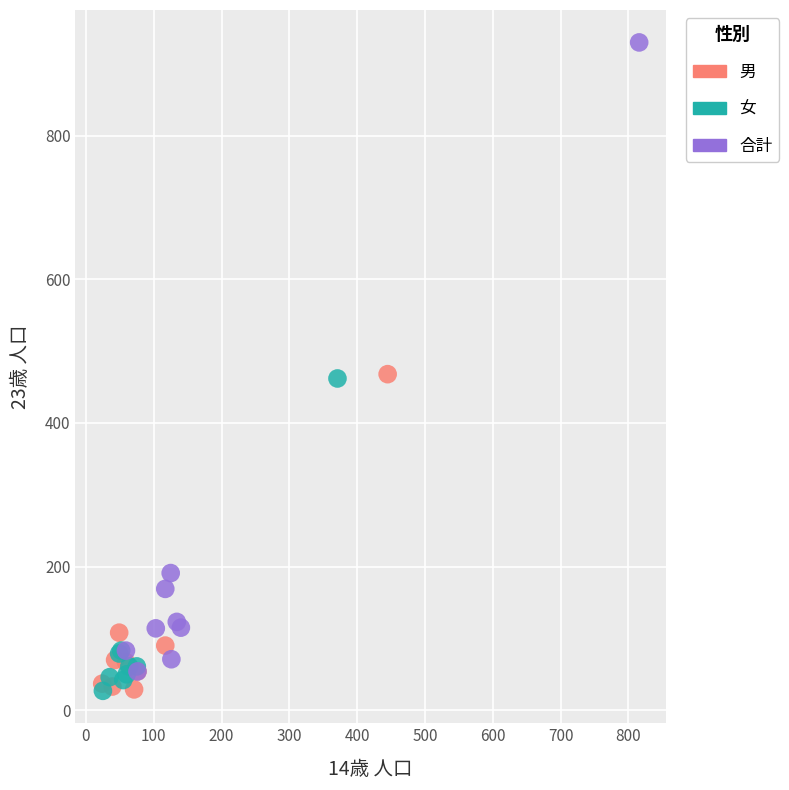

Which series contains the highest Y value?

合計